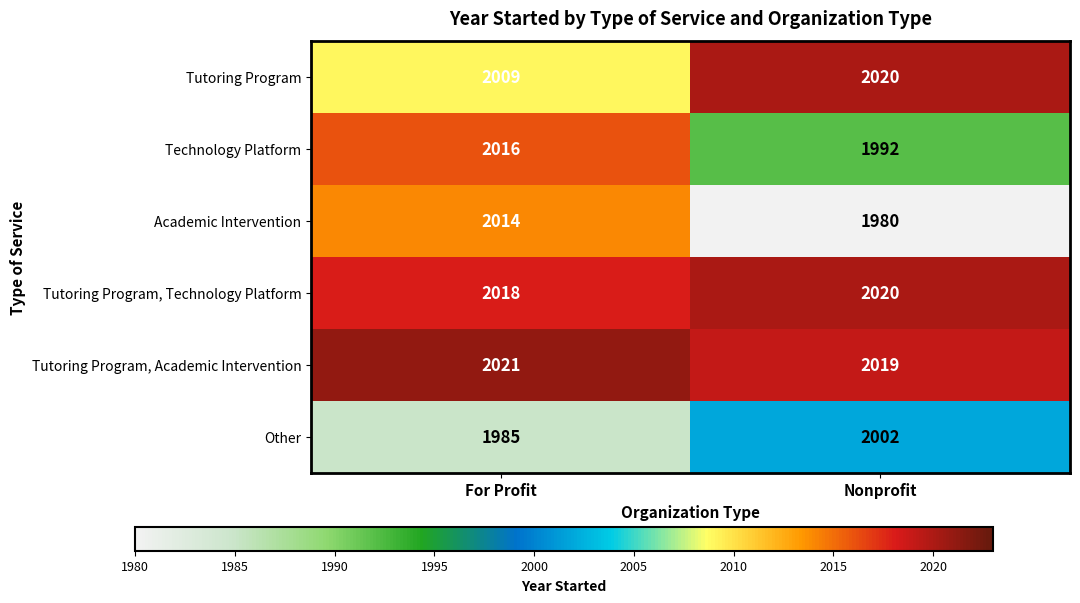

What is the total value across all series at For Profit?

12063